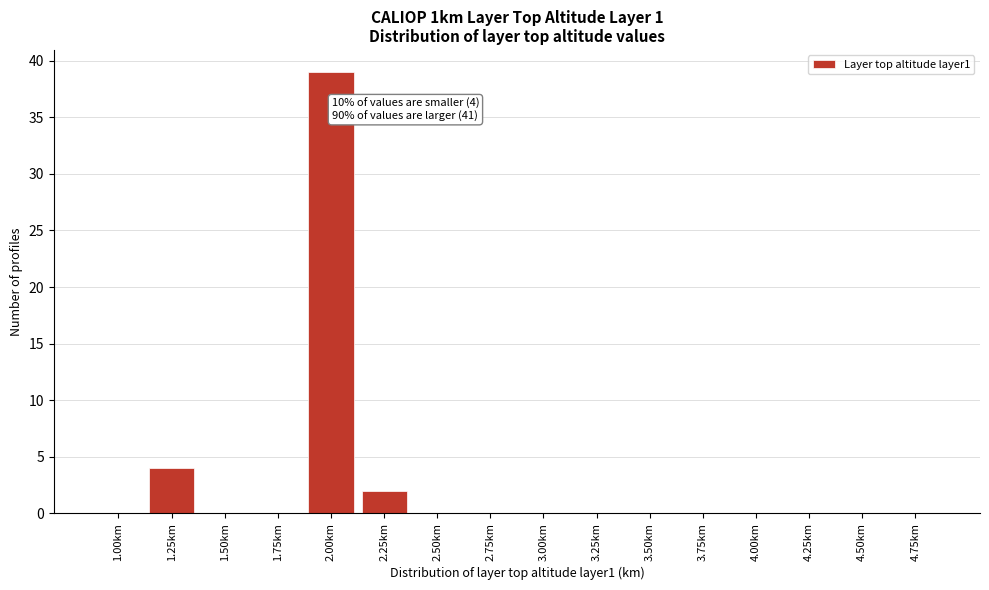

Reading left to right, what are all the values shown in this chart?

1.00km=0	1.25km=4	1.50km=0	1.75km=0	2.00km=39	2.25km=2	2.50km=0	2.75km=0	3.00km=0	3.25km=0	3.50km=0	3.75km=0	4.00km=0	4.25km=0	4.50km=0	4.75km=0